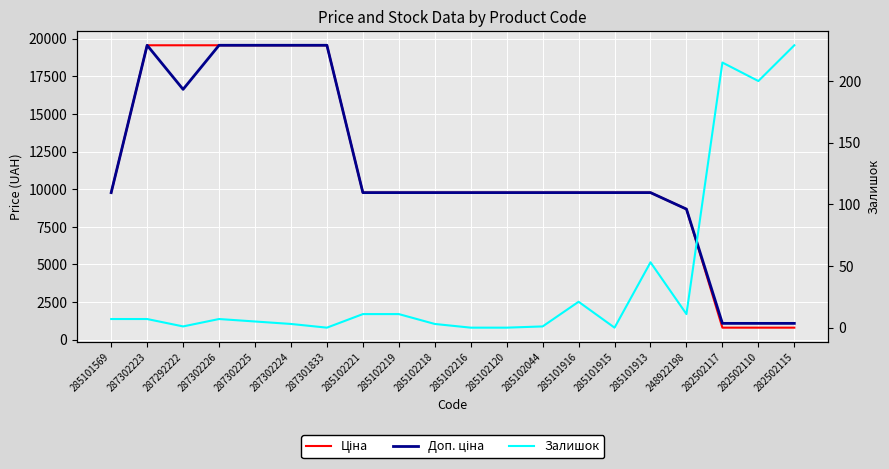

Reading right to left, extract all data points from this chart.

Ціна: 282502115=802.1	282502110=802.1	282502117=802.1	248922198=8679.5	285101913=9775.5	285101915=9775.5	285101916=9775.5	285102044=9775.5	285102120=9775.5	285102216=9775.5	285102218=9775.5	285102219=9775.5	285102221=9775.5	287301833=19564.9	287302224=19564.9	287302225=19564.9	287302226=19564.9	287292222=19564.9	287302223=19564.9	285101569=9775.5
Доп. ціна: 282502115=1087.0	282502110=1087.0	282502117=1087.0	248922198=8679.5	285101913=9775.5	285101915=9775.5	285101916=9775.5	285102044=9775.5	285102120=9775.5	285102216=9775.5	285102218=9775.5	285102219=9775.5	285102221=9775.5	287301833=19564.9	287302224=19564.9	287302225=19564.9	287302226=19564.9	287292222=16636.8	287302223=19564.9	285101569=9775.5
Залишок: 282502115=229.0	282502110=200.0	282502117=215.0	248922198=11.0	285101913=53.0	285101915=0.0	285101916=21.0	285102044=1.0	285102120=0.0	285102216=0.0	285102218=3.0	285102219=11.0	285102221=11.0	287301833=0.0	287302224=3.0	287302225=5.0	287302226=7.0	287292222=1.0	287302223=7.0	285101569=7.0